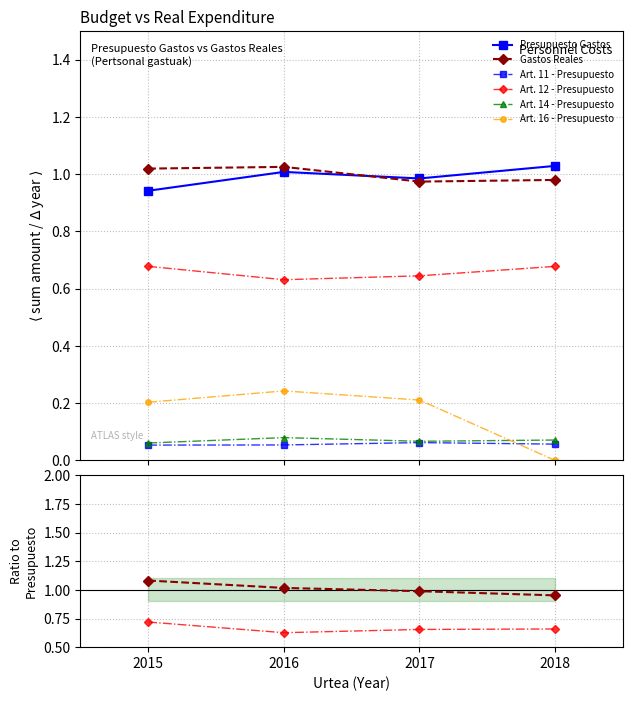

True or false: Art. 16 - Presupuesto and Gastos Reales cross at least once.

False